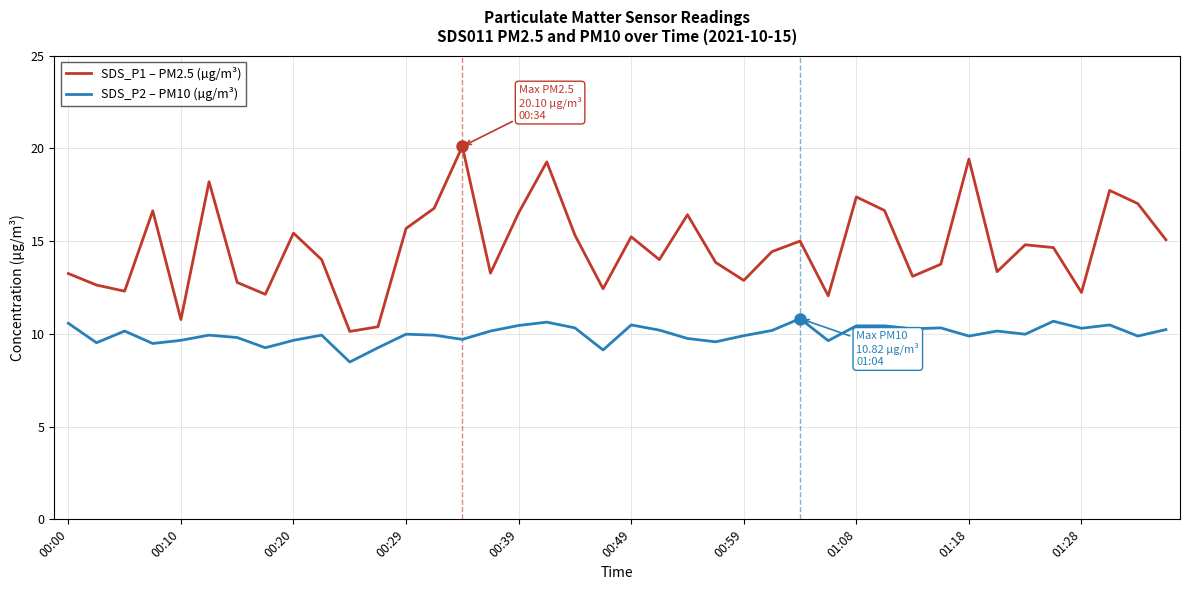

What is the minimum value for SDS_P1 – PM2.5 (µg/m³)?

10.1